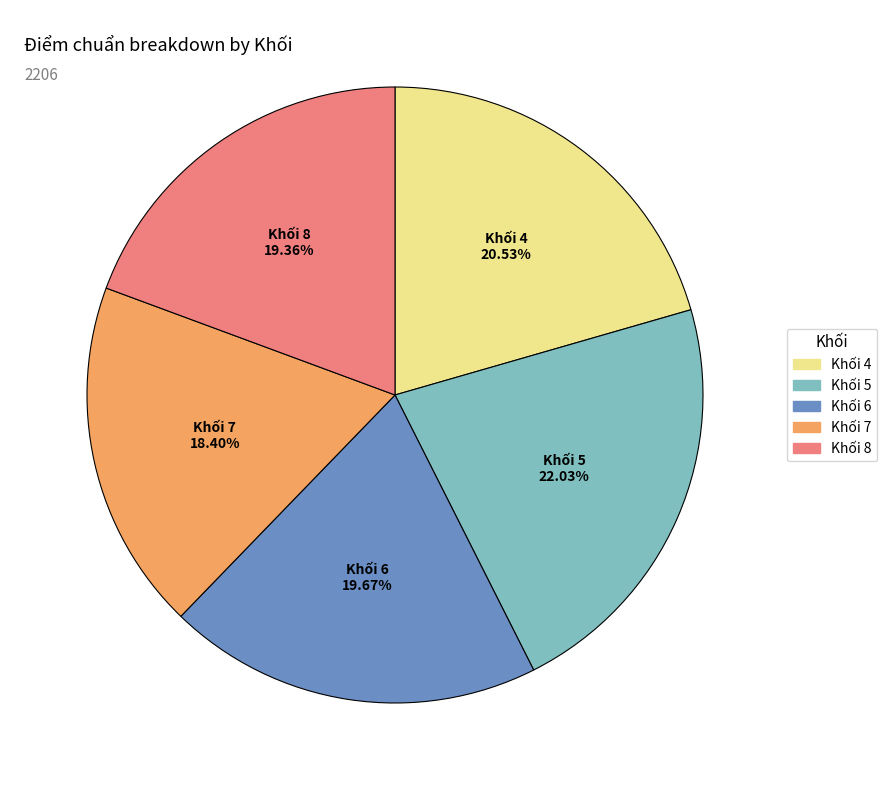

Is there any slice that represents more than half of the pie?

No